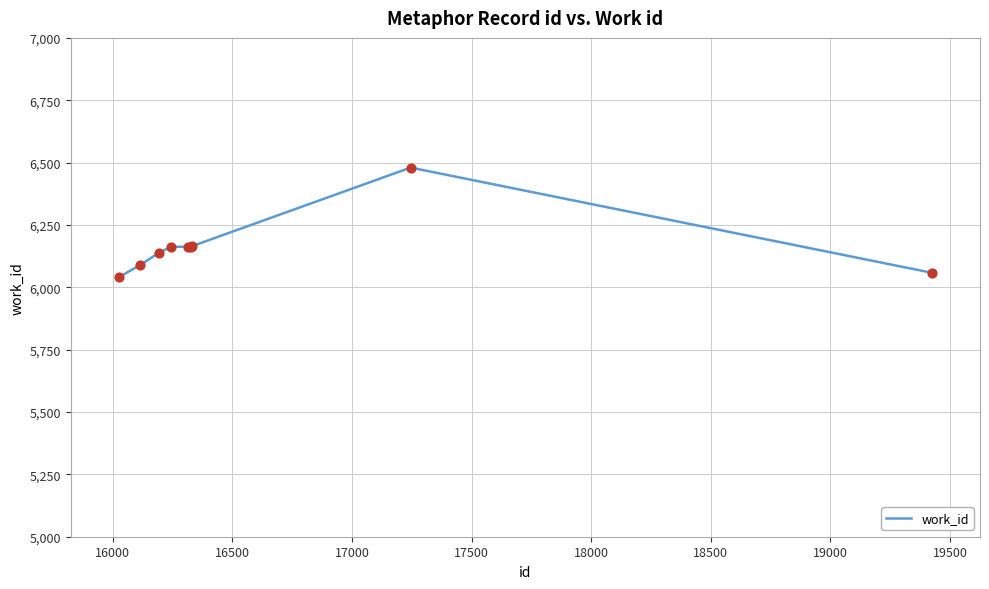

What is the smallest value displayed?

6040